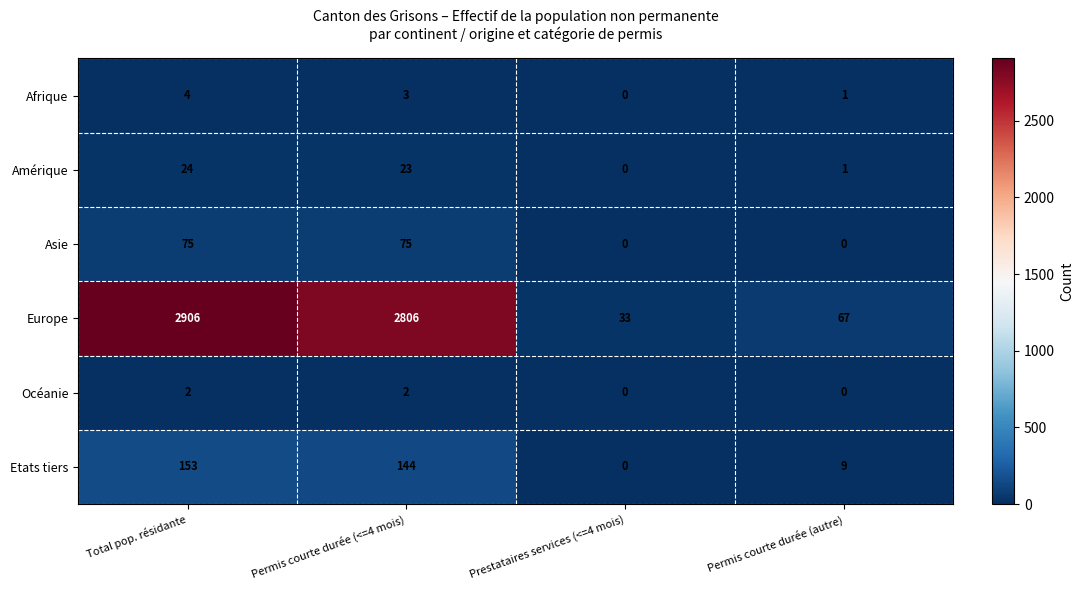

Reading left to right, extract all data points from this chart.

Afrique: Total pop. résidante=4	Permis courte durée (<=4 mois)=3	Prestataires services (<=4 mois)=0	Permis courte durée (autre)=1
Amérique: Total pop. résidante=24	Permis courte durée (<=4 mois)=23	Prestataires services (<=4 mois)=0	Permis courte durée (autre)=1
Asie: Total pop. résidante=75	Permis courte durée (<=4 mois)=75	Prestataires services (<=4 mois)=0	Permis courte durée (autre)=0
Europe: Total pop. résidante=2906	Permis courte durée (<=4 mois)=2806	Prestataires services (<=4 mois)=33	Permis courte durée (autre)=67
Océanie: Total pop. résidante=2	Permis courte durée (<=4 mois)=2	Prestataires services (<=4 mois)=0	Permis courte durée (autre)=0
Etats tiers: Total pop. résidante=153	Permis courte durée (<=4 mois)=144	Prestataires services (<=4 mois)=0	Permis courte durée (autre)=9